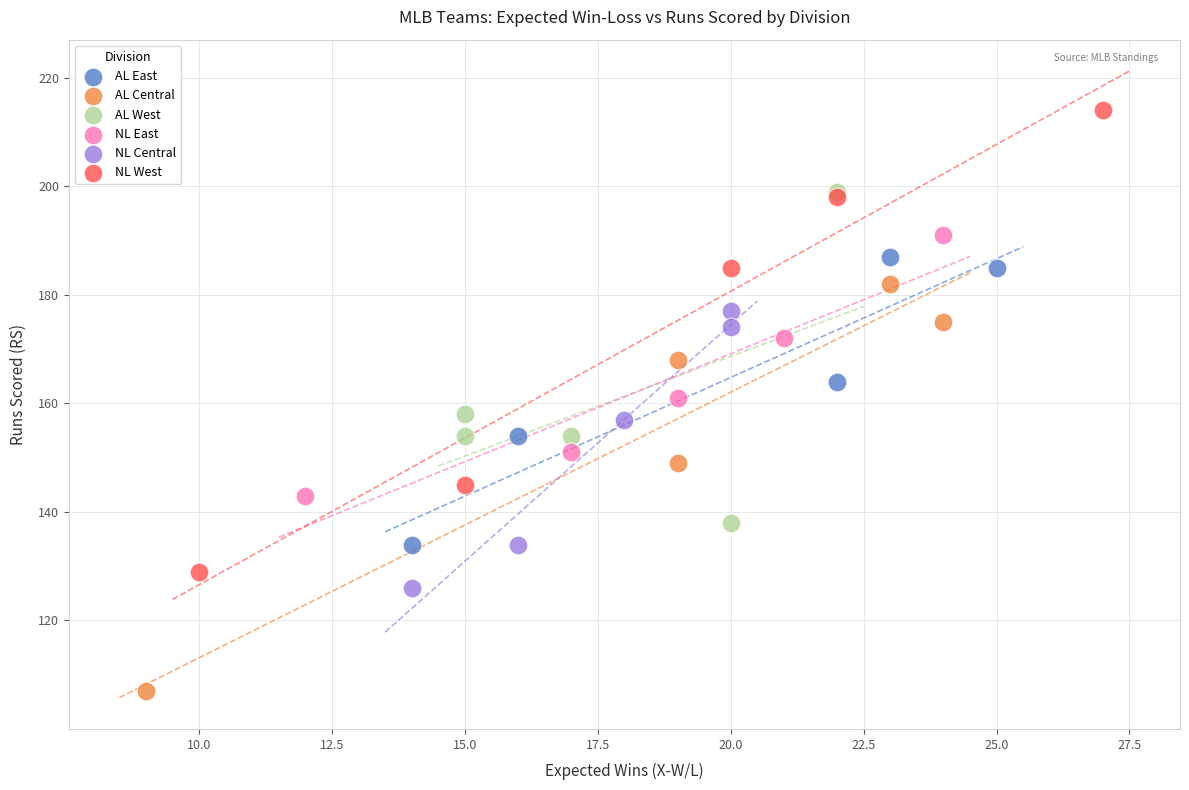

Which series contains the highest Y value?

NL West